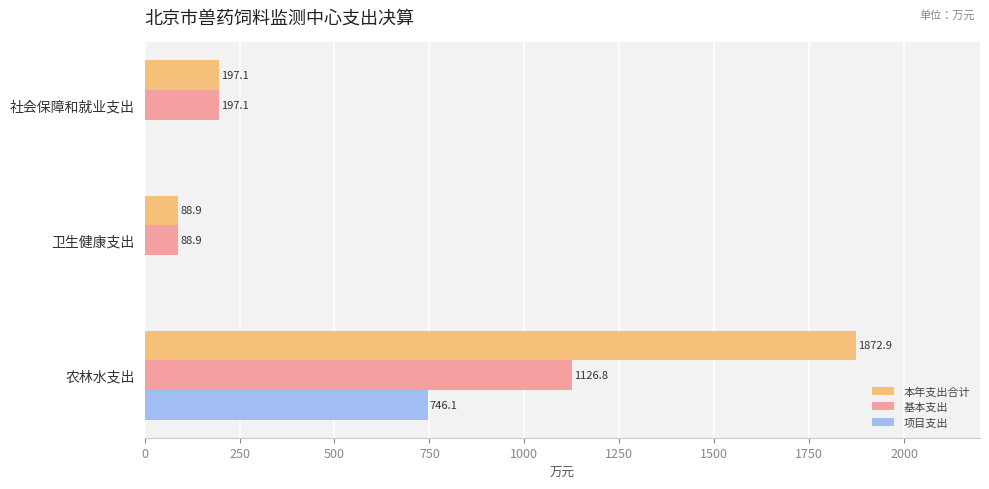

Which series has the largest total across all categories?

本年支出合计